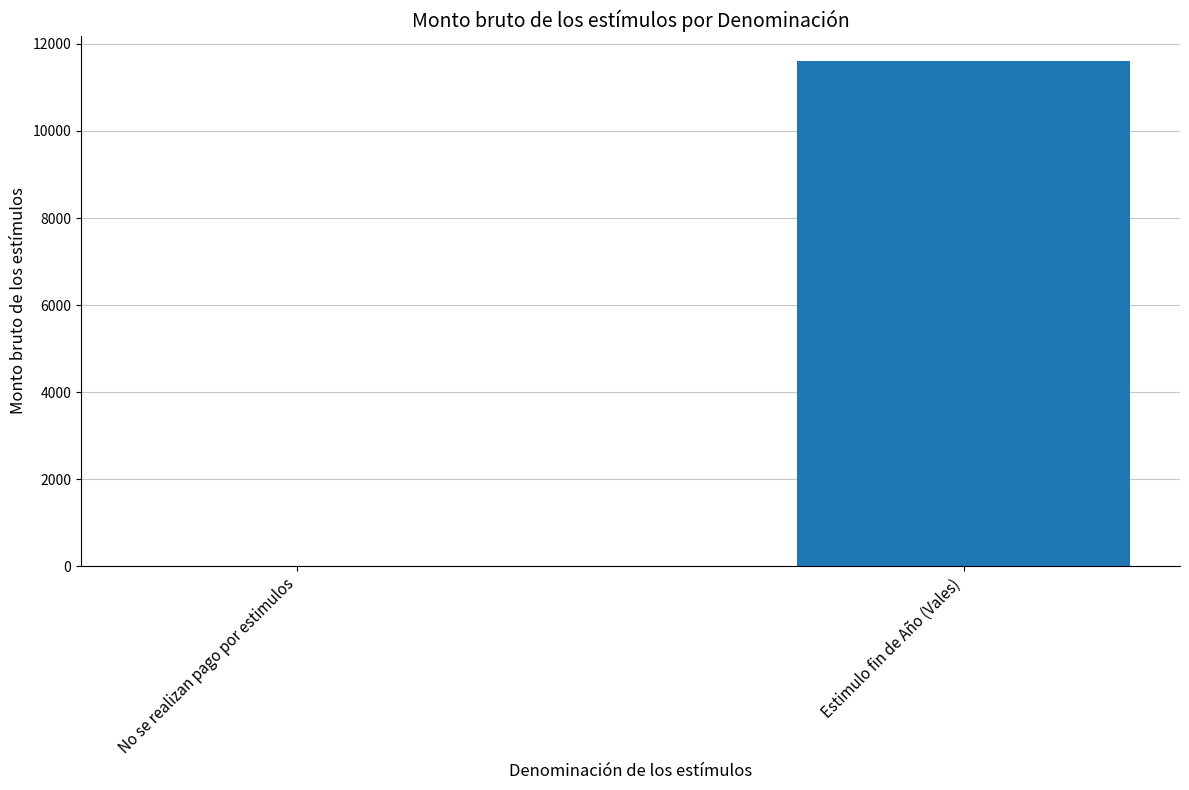

Is it true that the value at No se realizan pago por estimulos is 5217?

False